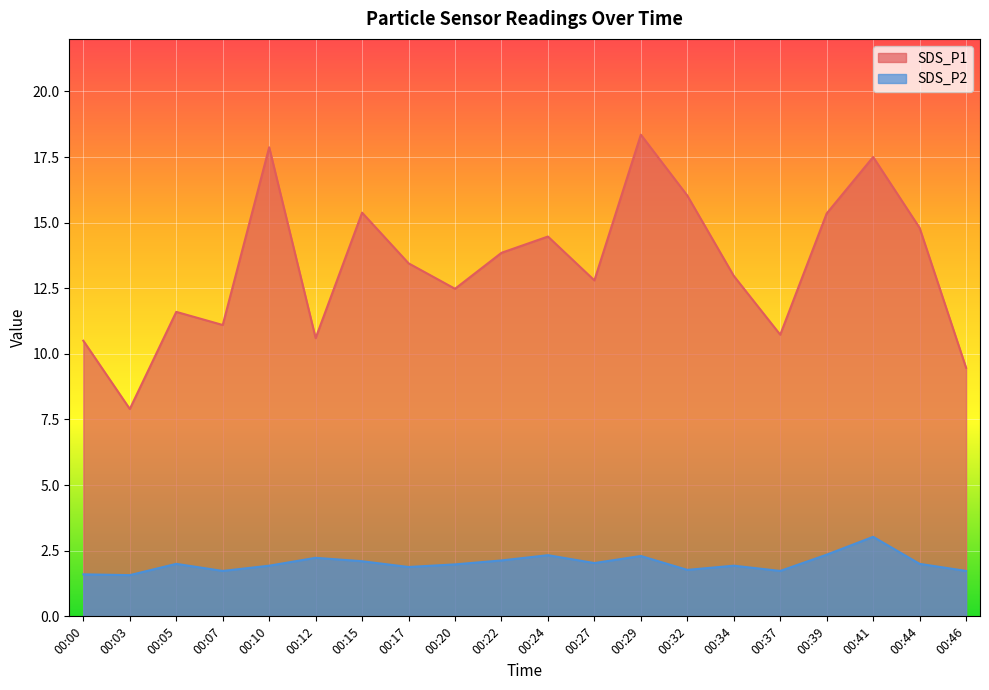

What is the sum of the SDS_P1 values at 00:27 and 00:20?

25.3